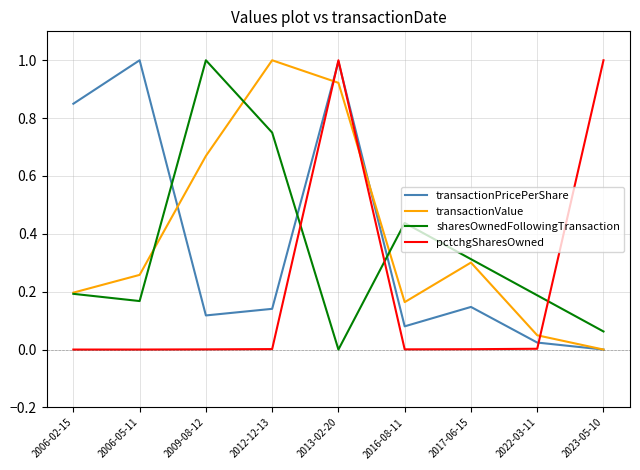

Which series changed the most between 2013-02-20 and 2023-05-10?

transactionPricePerShare